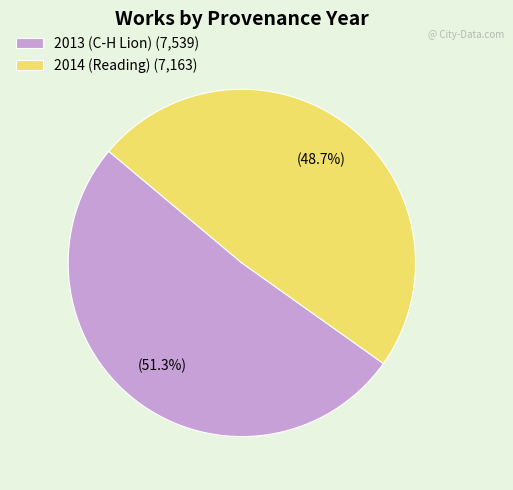

Count the number of slices in the pie.

2